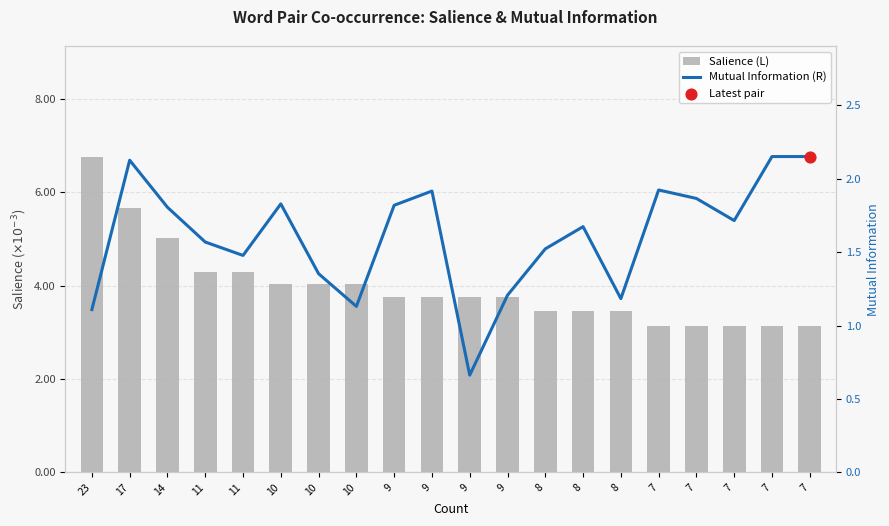

What are all the series names shown in the legend?

Salience (L), Mutual Information (R)